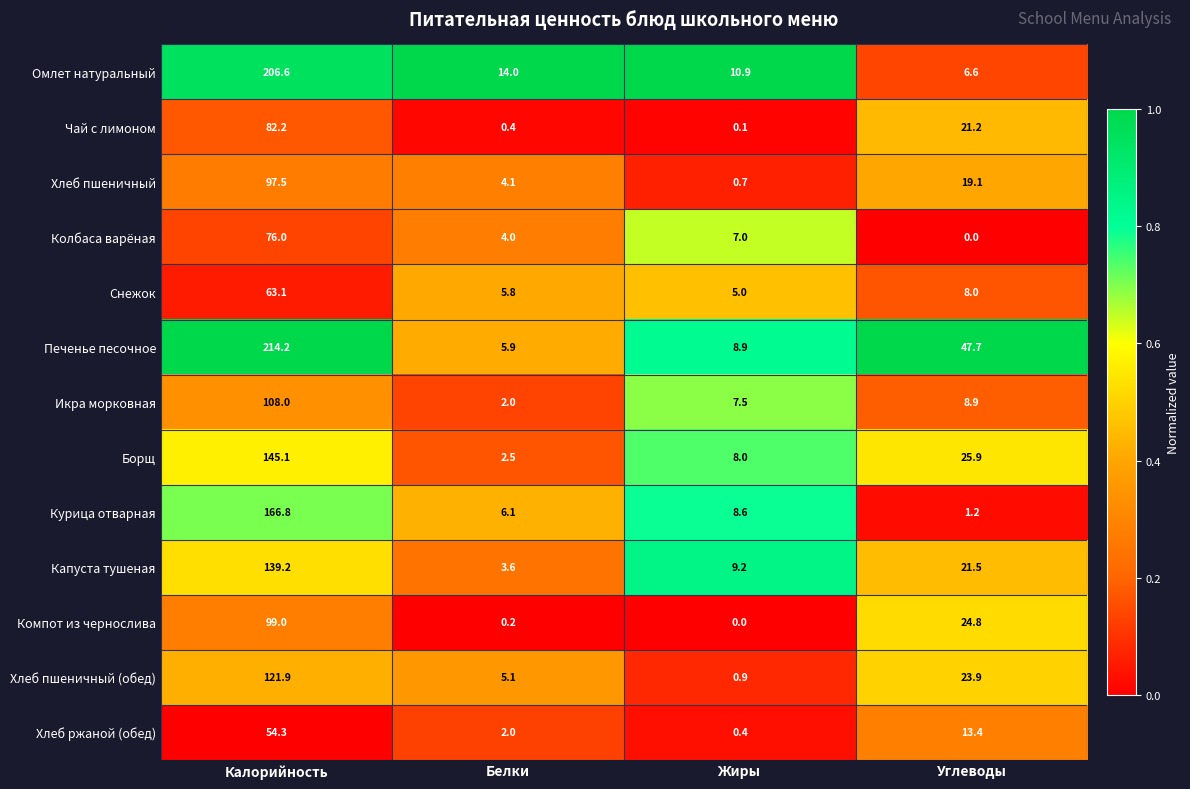

Which category has the lowest value in the Хлеб пшеничный (обед) series?

Жиры